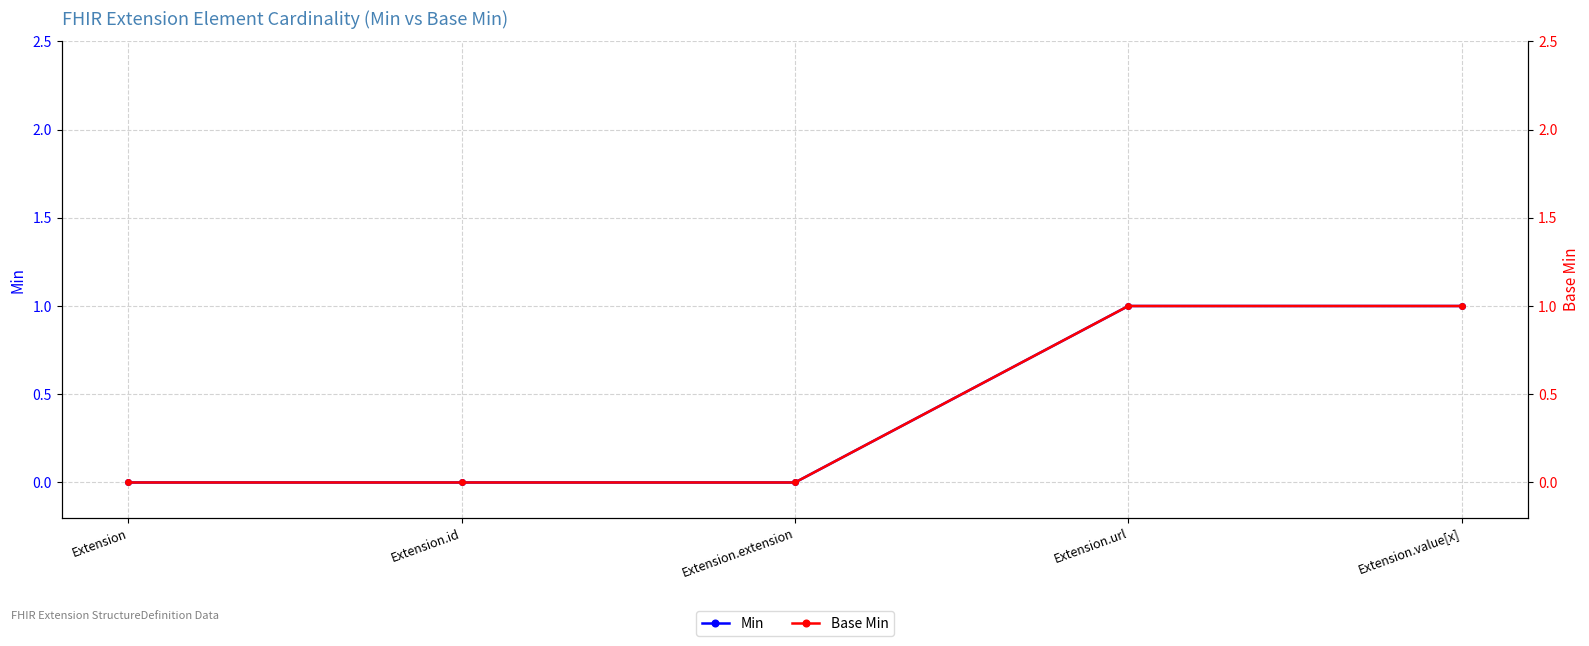

Rank the series by their maximum value, from highest to lowest.

Min, Base Min